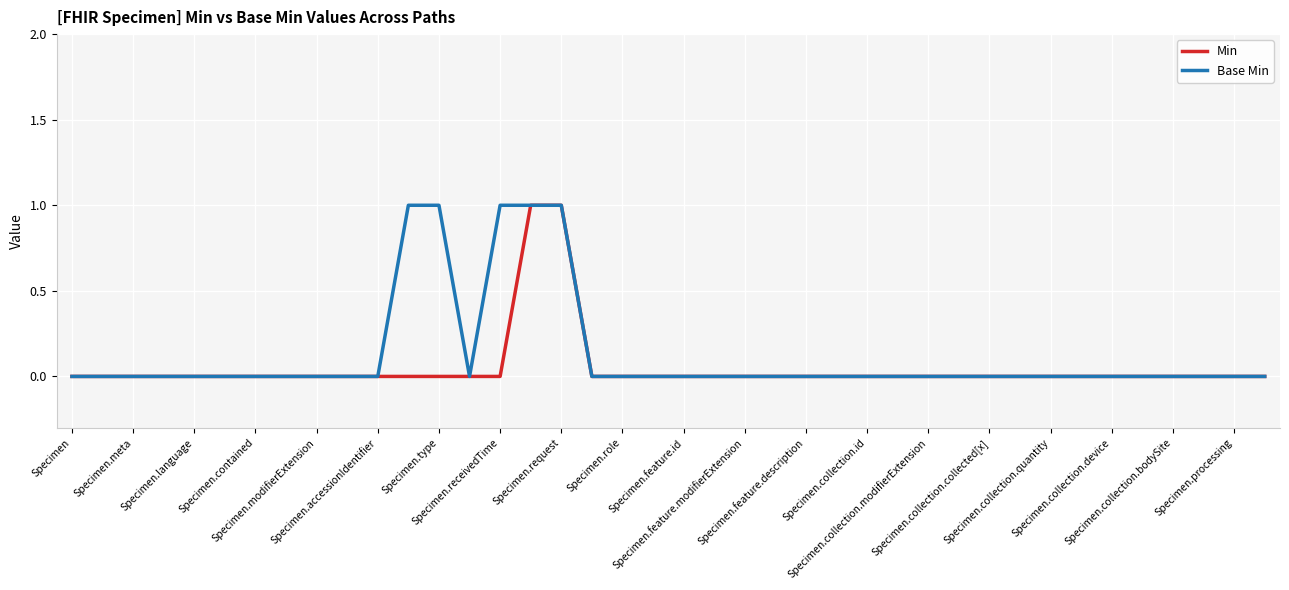

Which series has the largest total across all categories?

Base Min